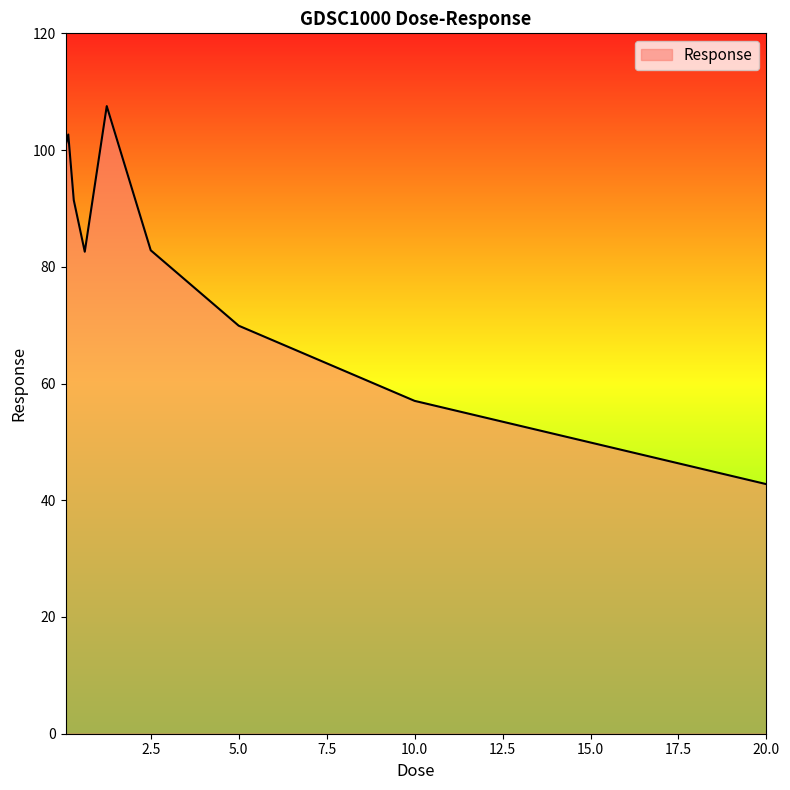

What is the average value?

81.9